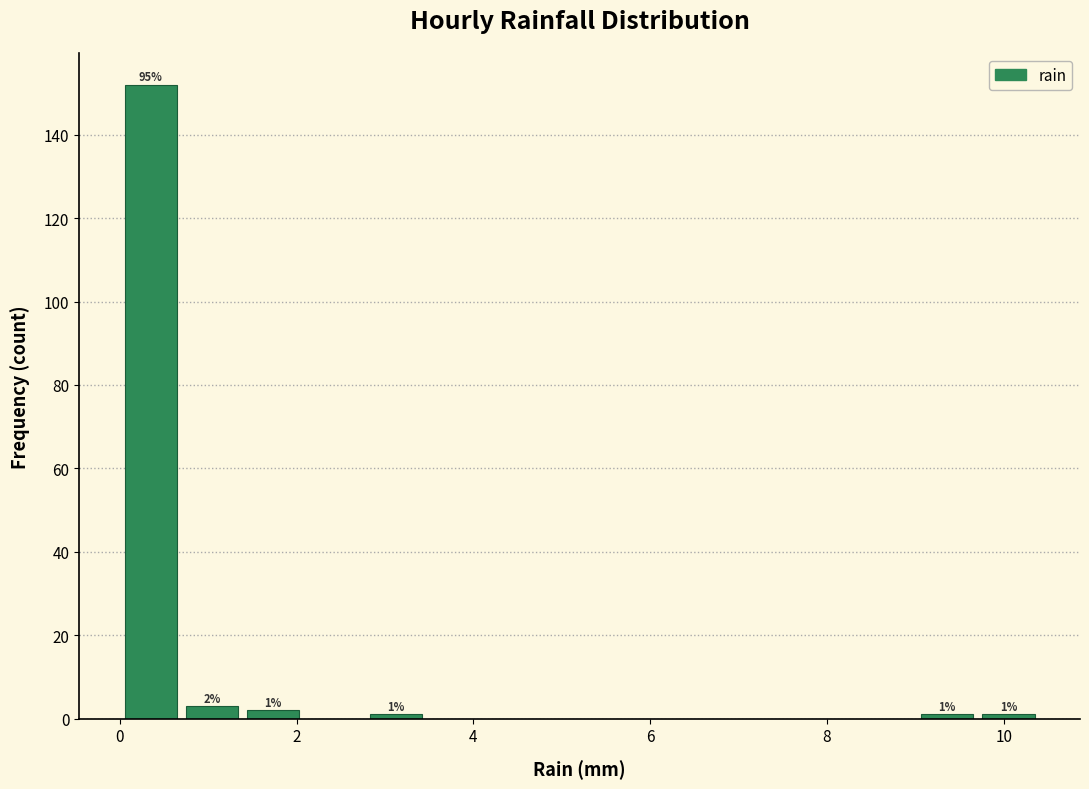

Read against the x-axis, roughly where is the centre of the tallest bar?

0.4